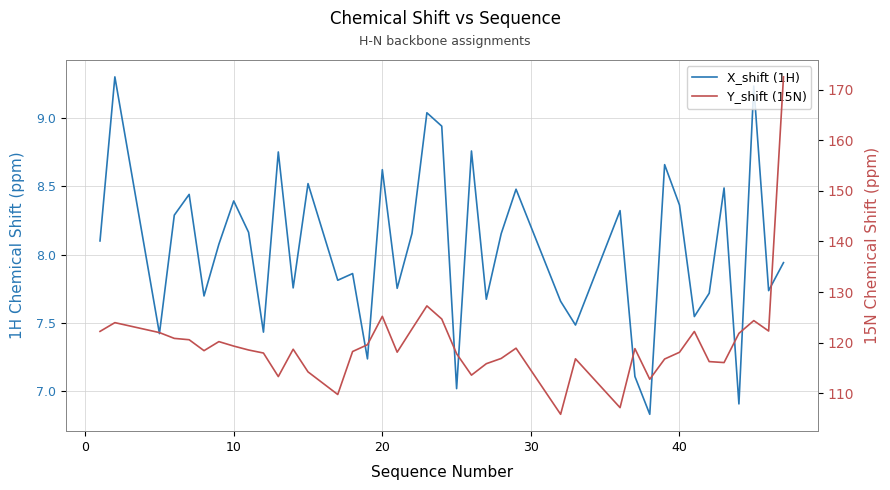

What is the average value of the Y_shift (15N) series?

119.8